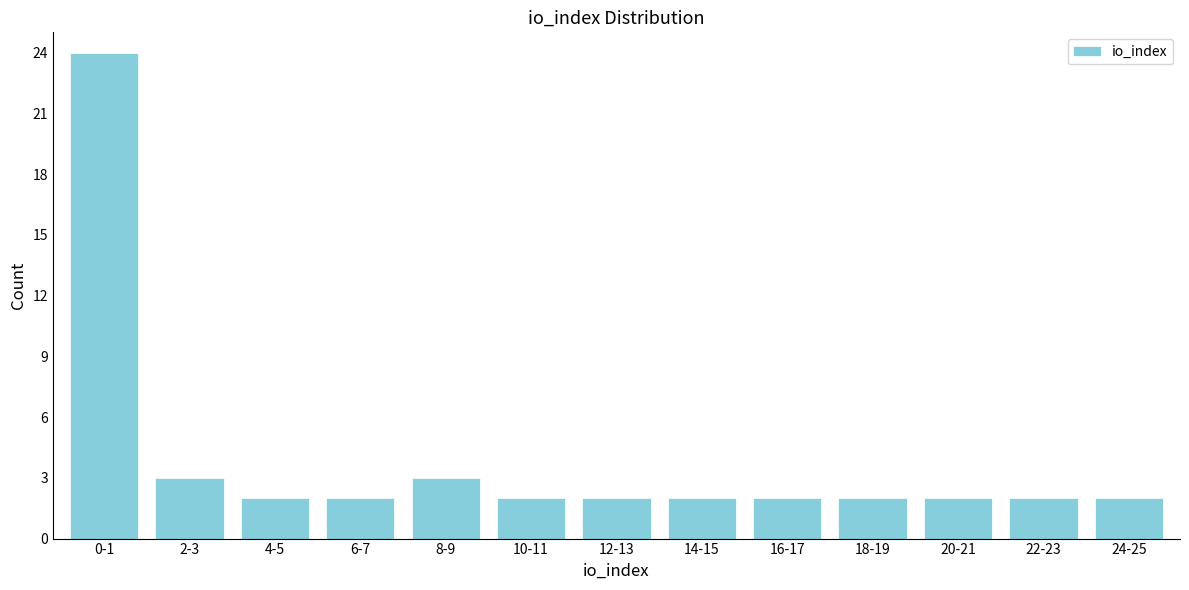

Reading left to right, what are all the values shown in this chart?

24	3	2	2	3	2	2	2	2	2	2	2	2